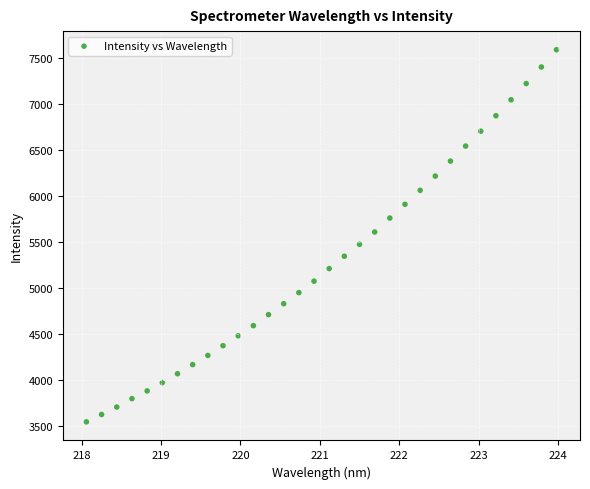

What is the range of X values (max minus min)?

5.9